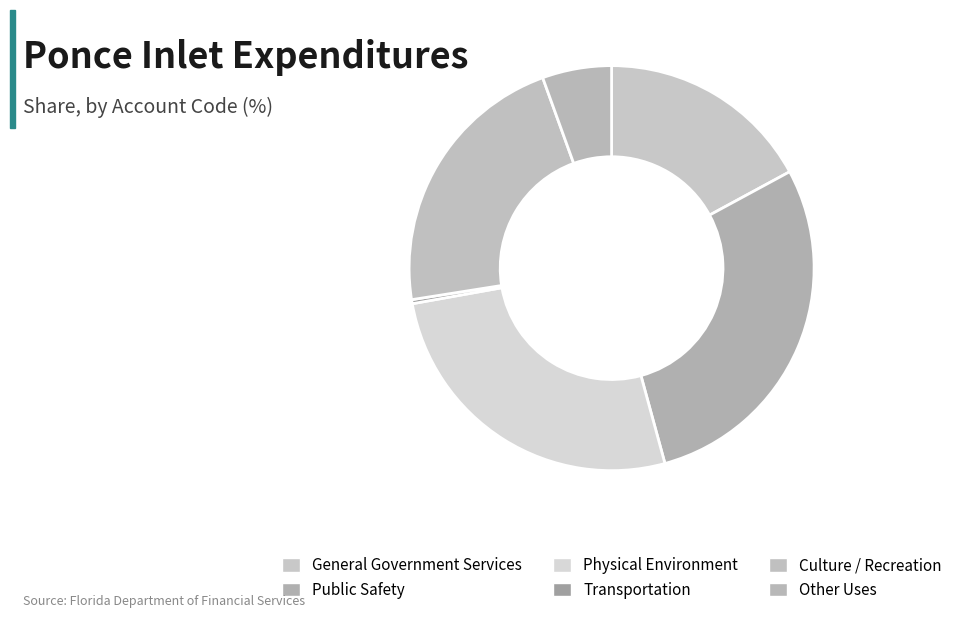

Does General Government Services represent more than half of the total?

No